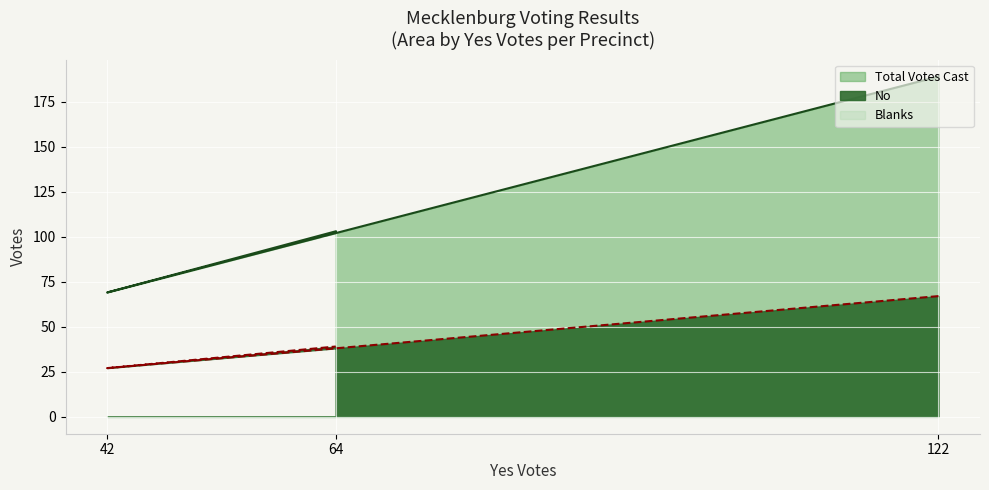

How many values in the Total Votes Cast series exceed 103?

1